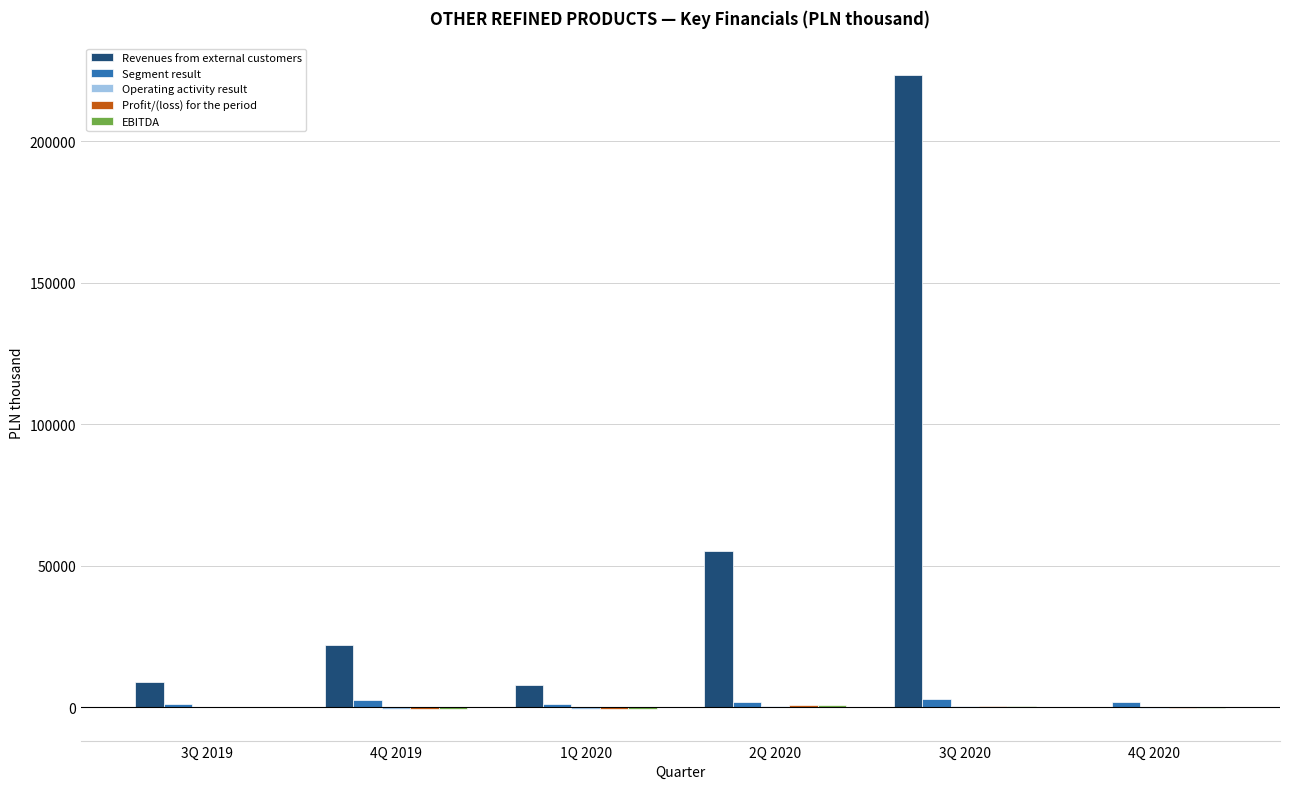

Which label corresponds to the largest value in the chart?

3Q 2020